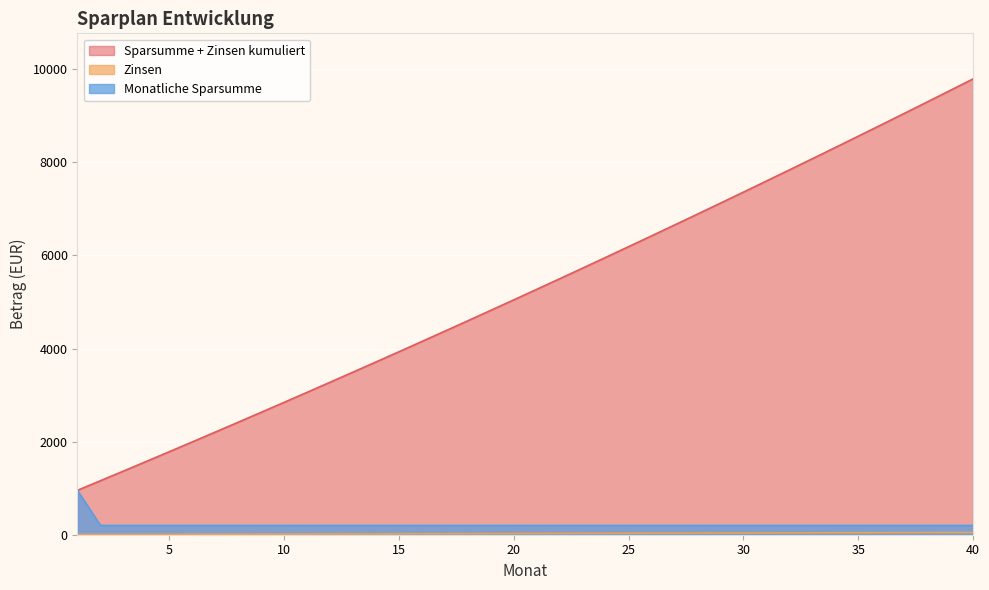

Is the value of Sparsumme + Zinsen kumuliert at 12 greater than the value of Monatliche Sparsumme at 29?

No